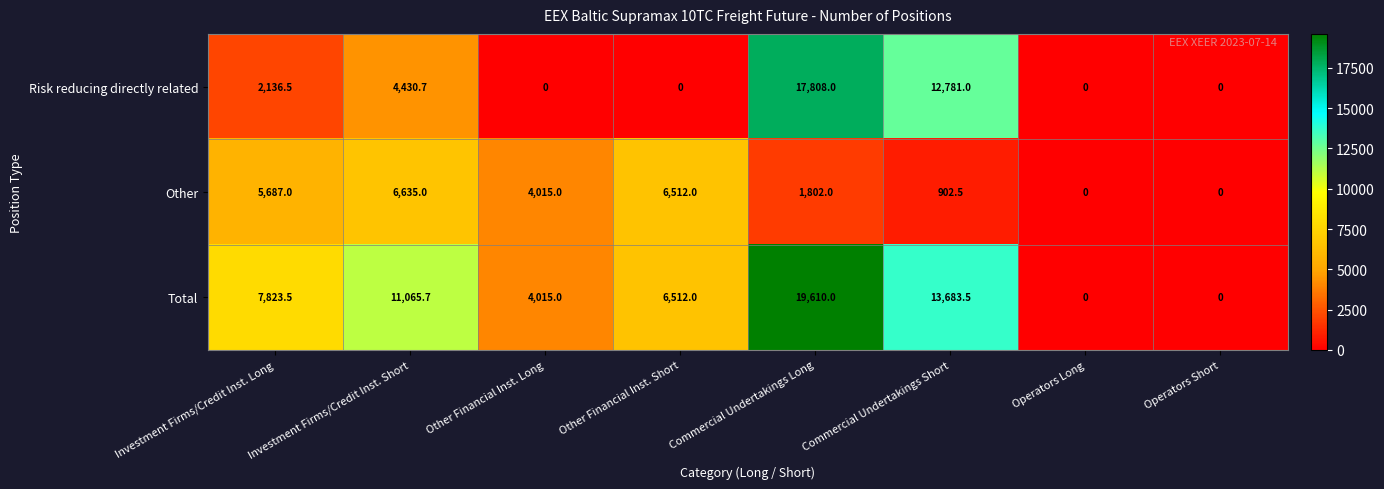

What is the sum of all Risk reducing directly related values?

37156.2